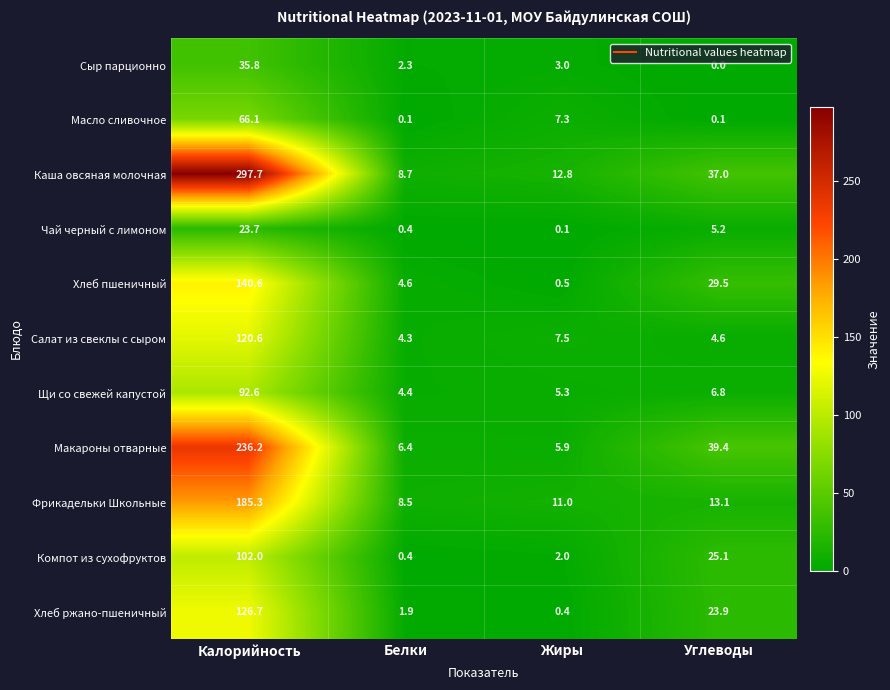

Which series has the largest total across all categories?

Каша овсяная молочная